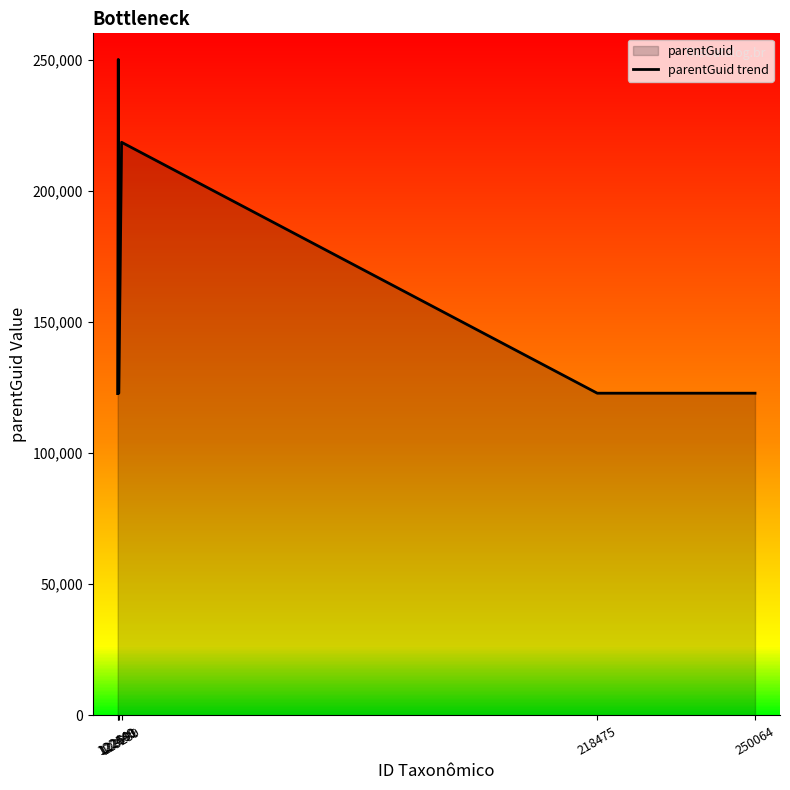

What is the change in value from 122449 to 250064?

+144